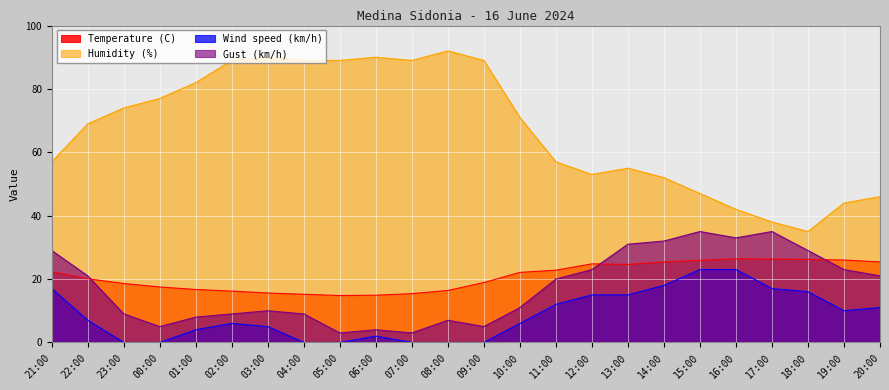

True or false: Humidity (%) and Temperature (C) intersect in this chart.

False